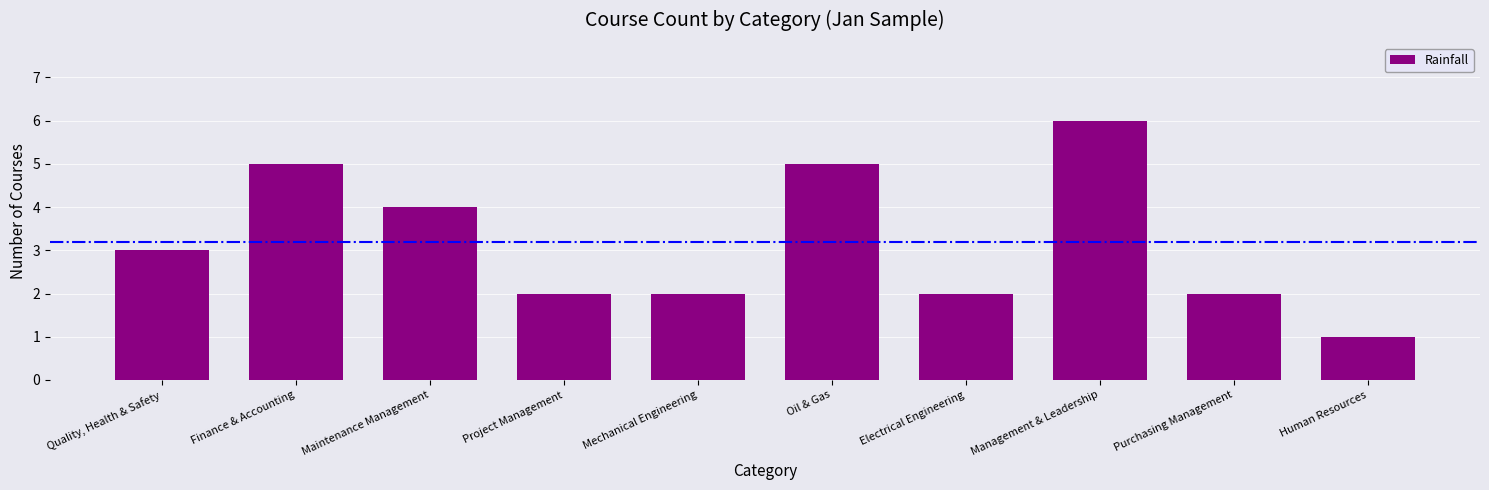

What is the label of the 3rd bar from the right?

Management & Leadership